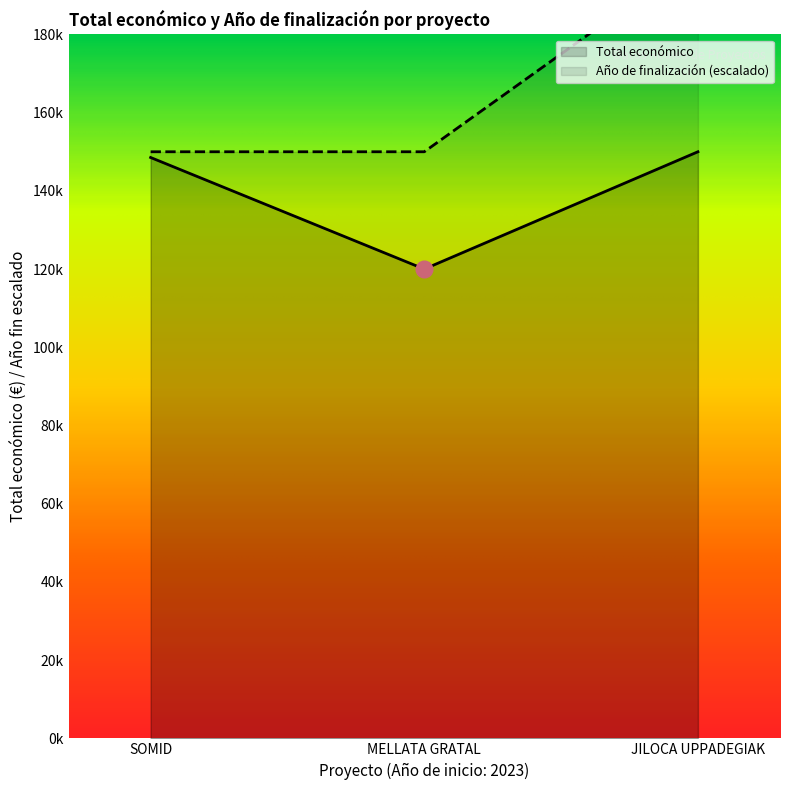

Is it true that Total económico equals 120000 at MELLATA GRATAL?

True